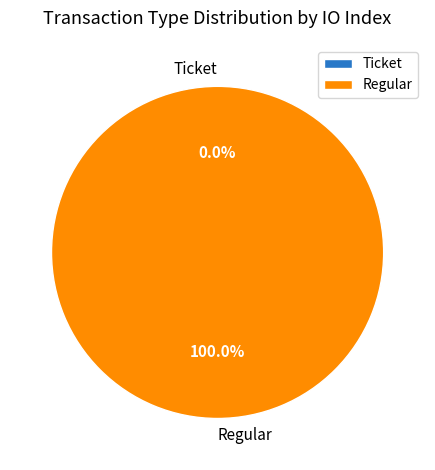

Count the number of slices in the pie.

2